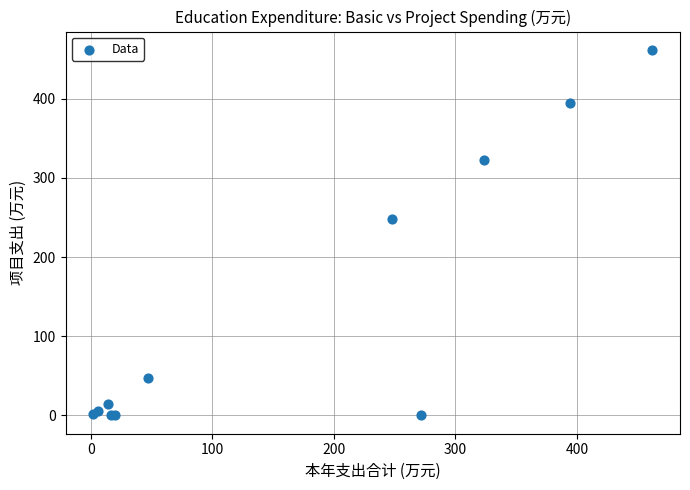

What Y value in the scatter plot is closest to 230?

248.1